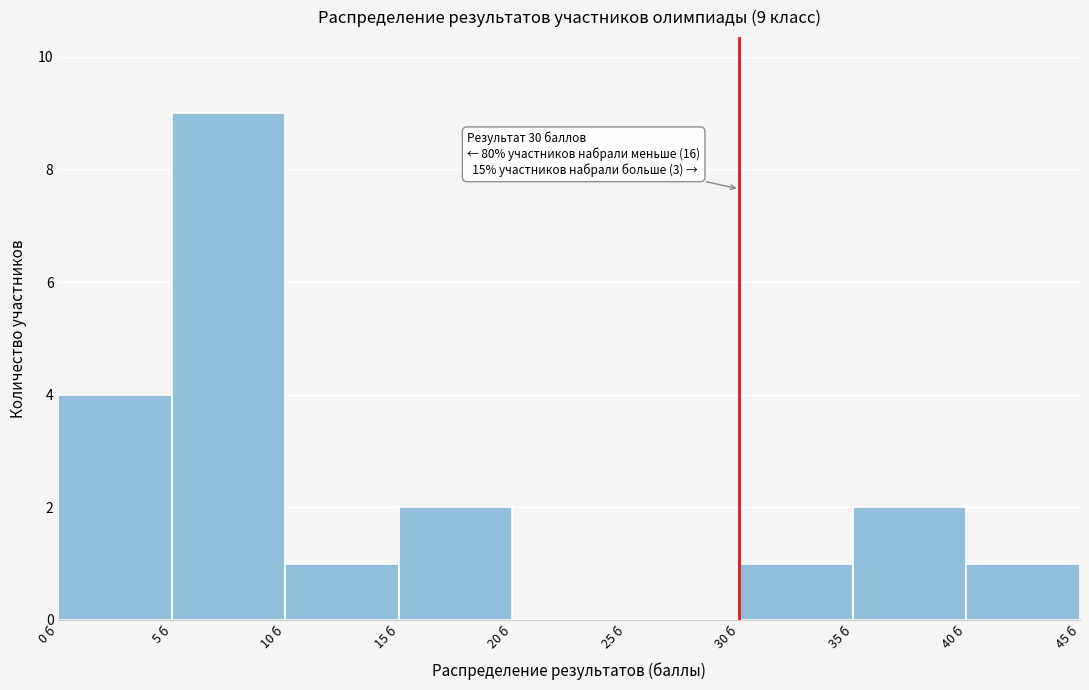

Which range on the x-axis has the tallest bar?

5 to 10